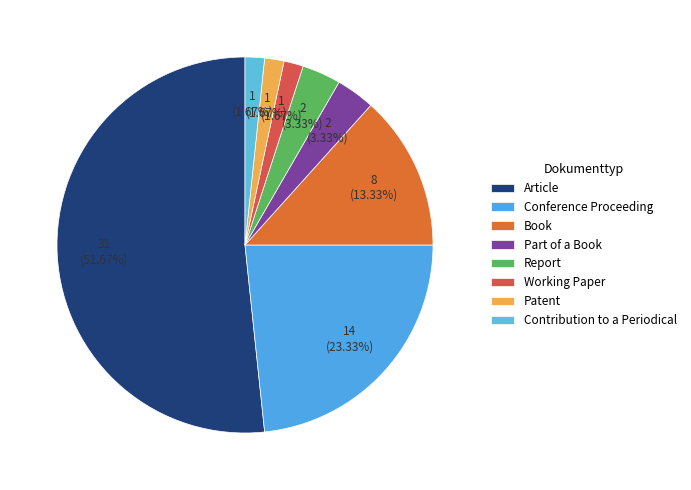

What is the largest slice in the pie chart?

Article